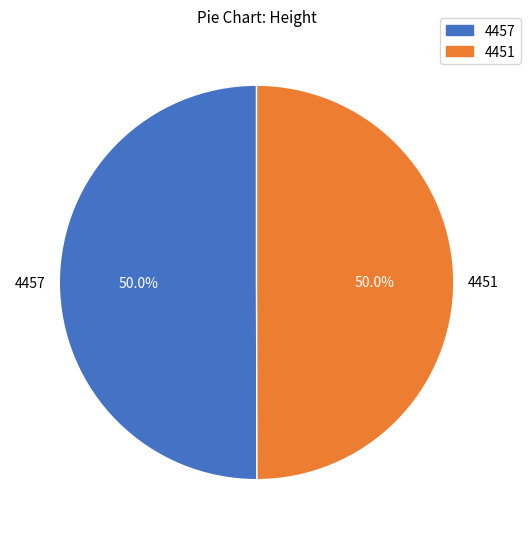

Combined, what portion of the pie is 4457 and 4451?

100.0%